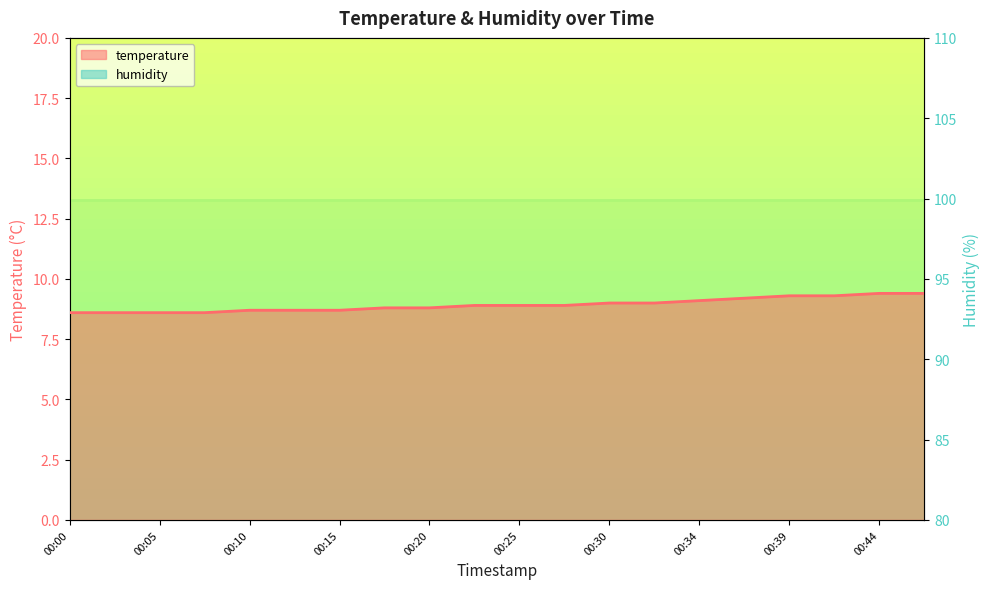

True or false: temperature and humidity cross at least once.

False